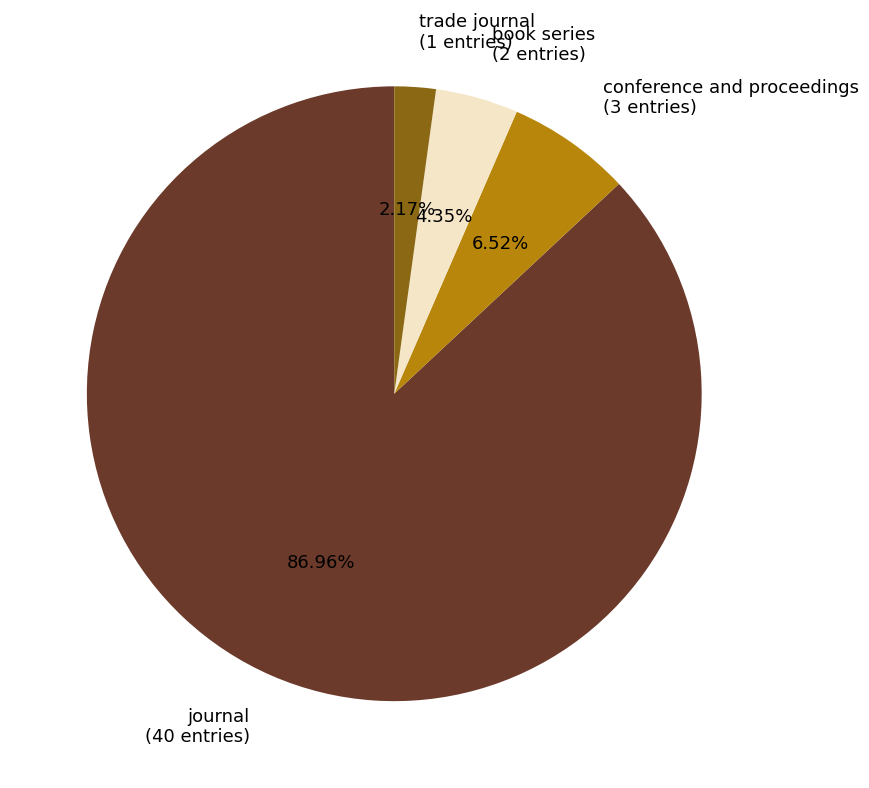

How many segments does this pie chart have?

4